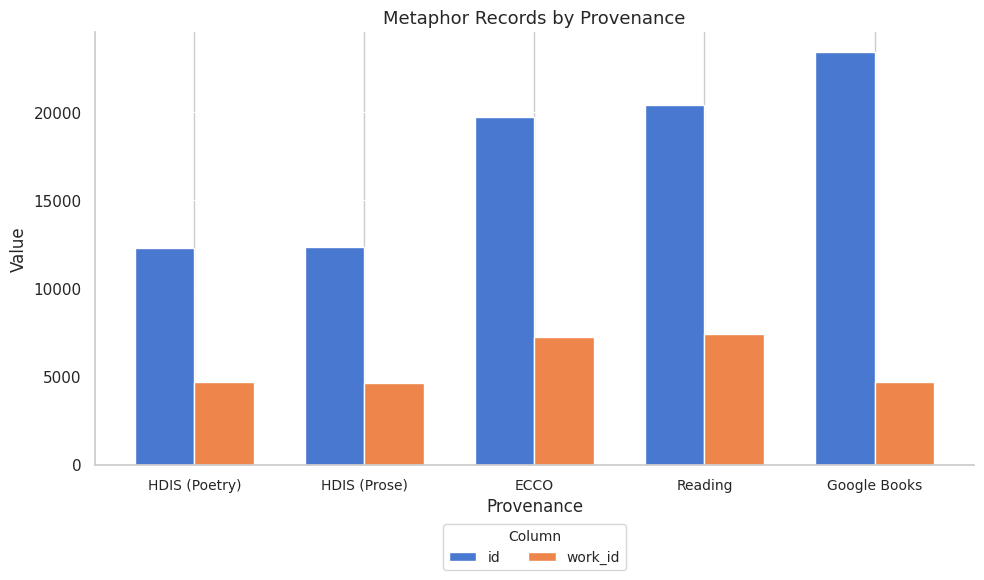

How many values in the id series are below 19744?

2